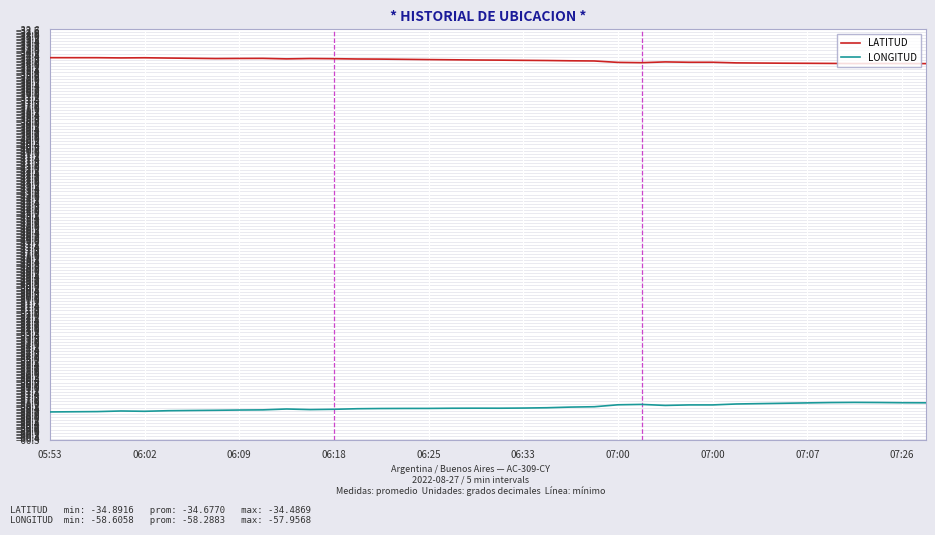

What is the difference between the maximum and minimum values in the LONGITUD series?

0.6